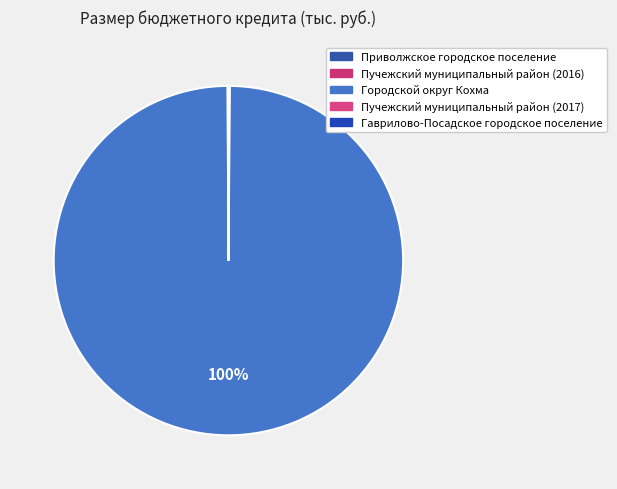

How much of the chart is everything except Приволжское городское поселение?

99.9%